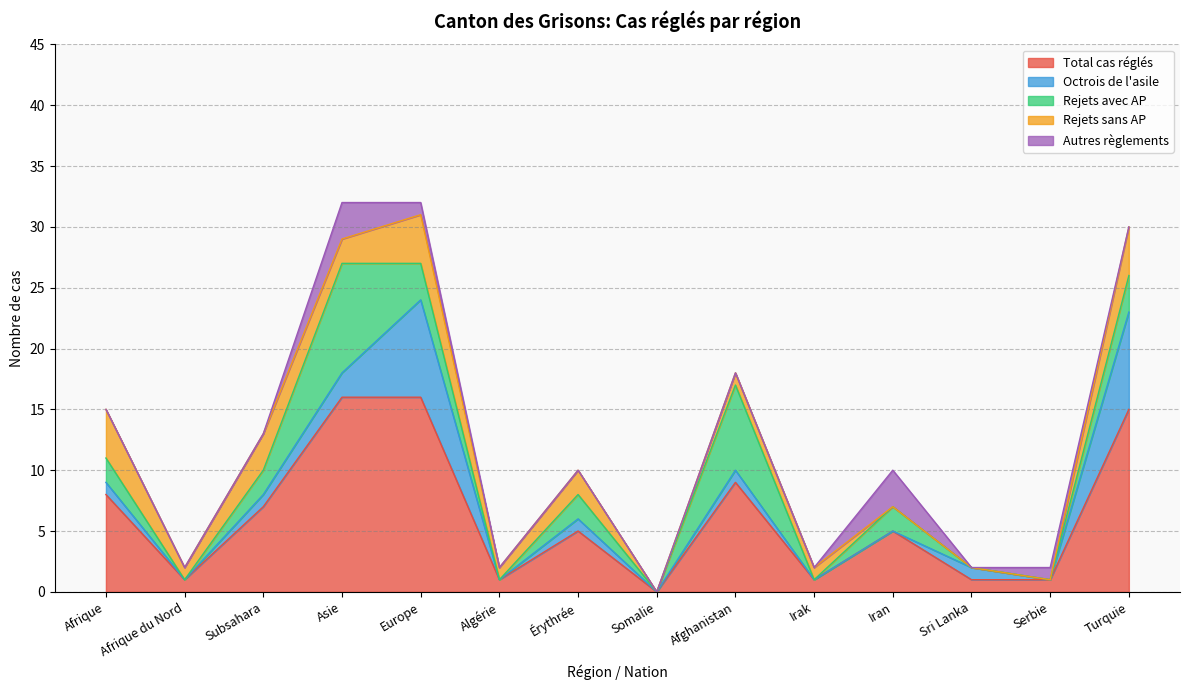

Between Afrique and Afghanistan, which series saw the biggest shift?

Rejets avec AP